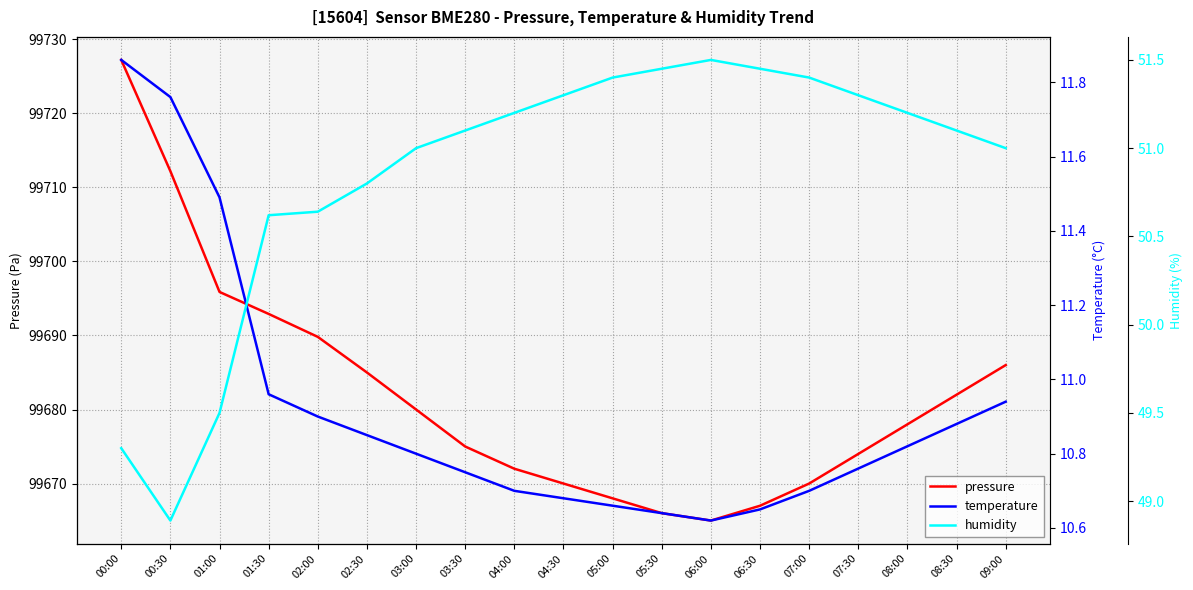

True or false: pressure and temperature intersect in this chart.

False